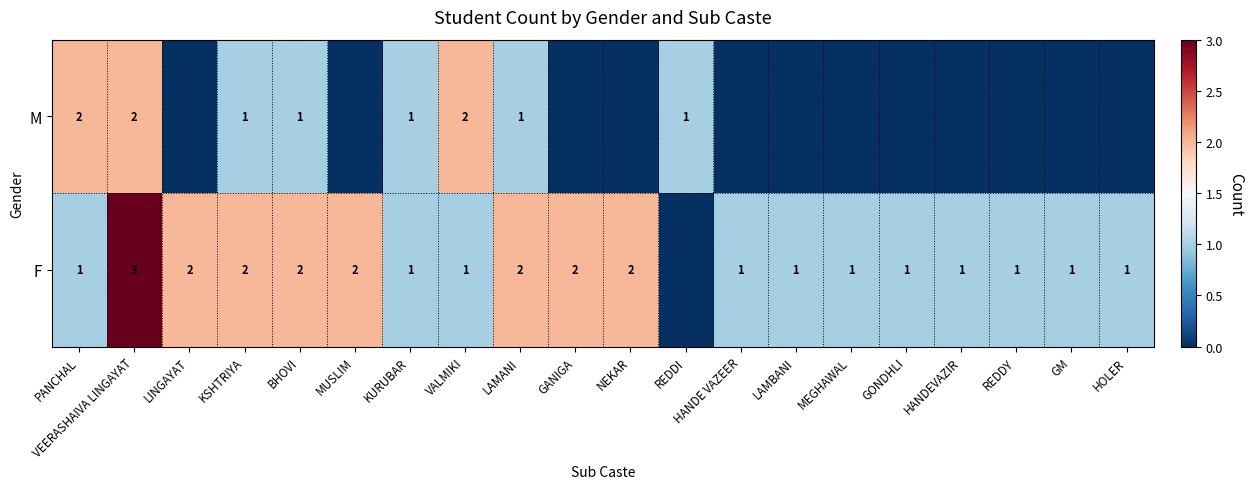

True or false: M has a value of 1 at PANCHAL.

False